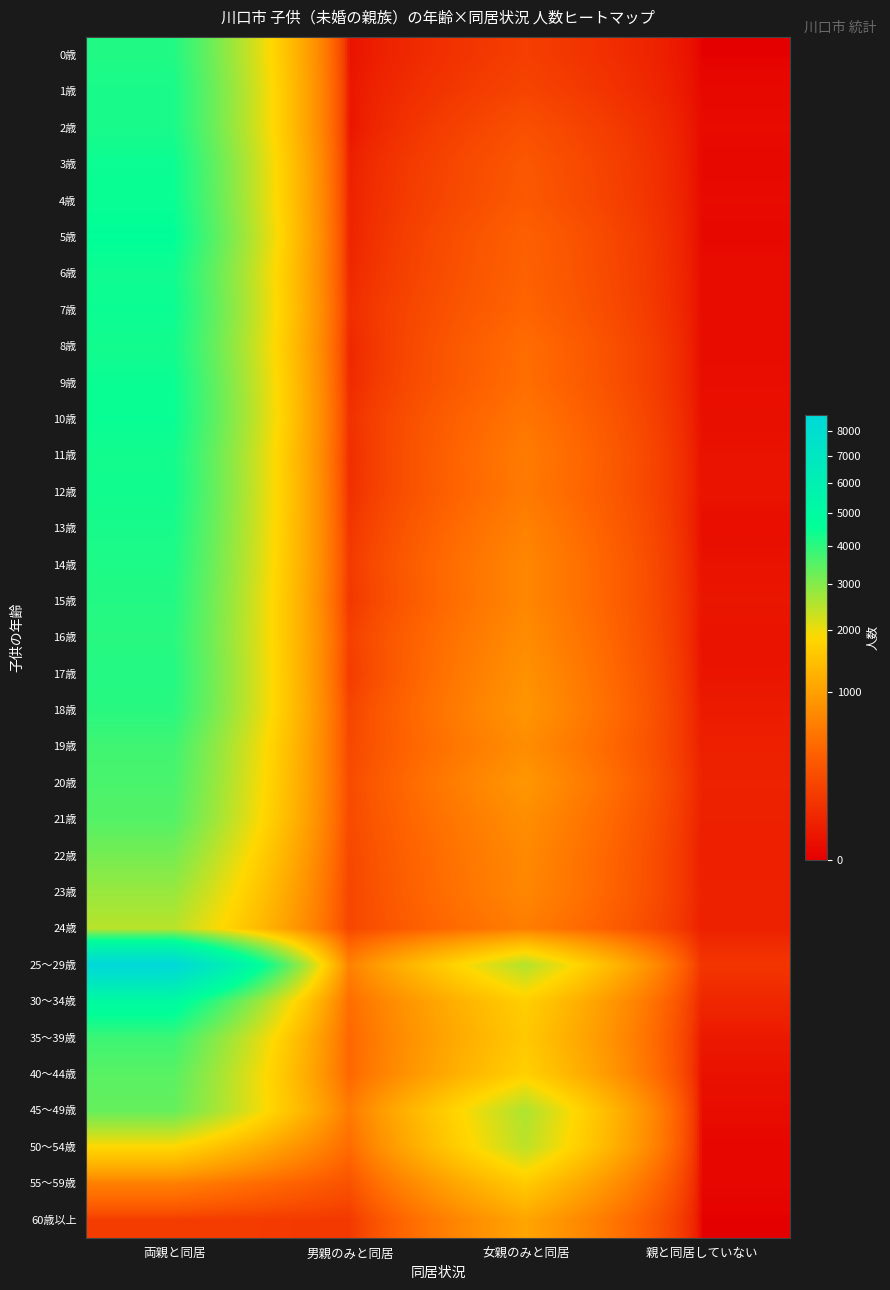

What is the greatest value displayed?

8685